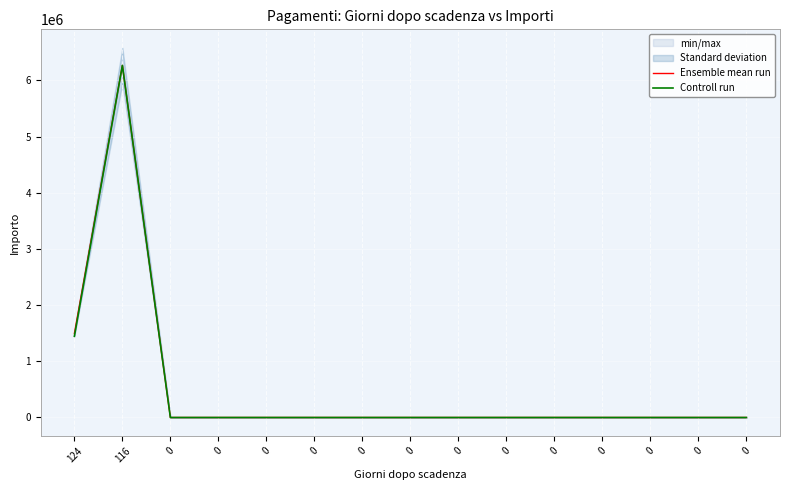

What is the difference between the maximum and minimum values in the Controll run series?

6266180.8